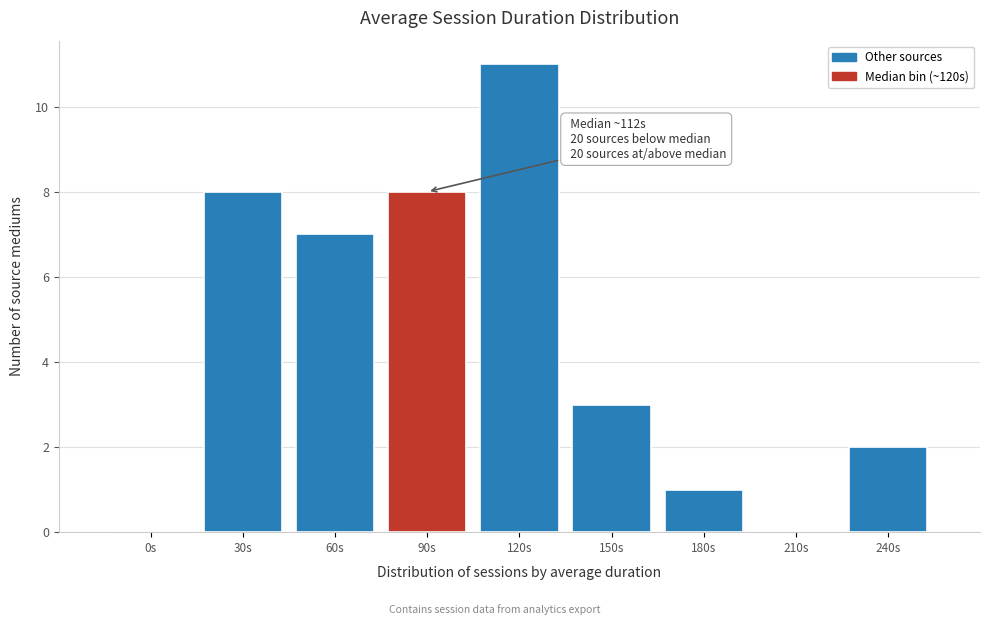

Reading left to right, extract all data points from this chart.

0s=0	30s=8	60s=7	90s=8	120s=11	150s=3	180s=1	210s=0	240s=2